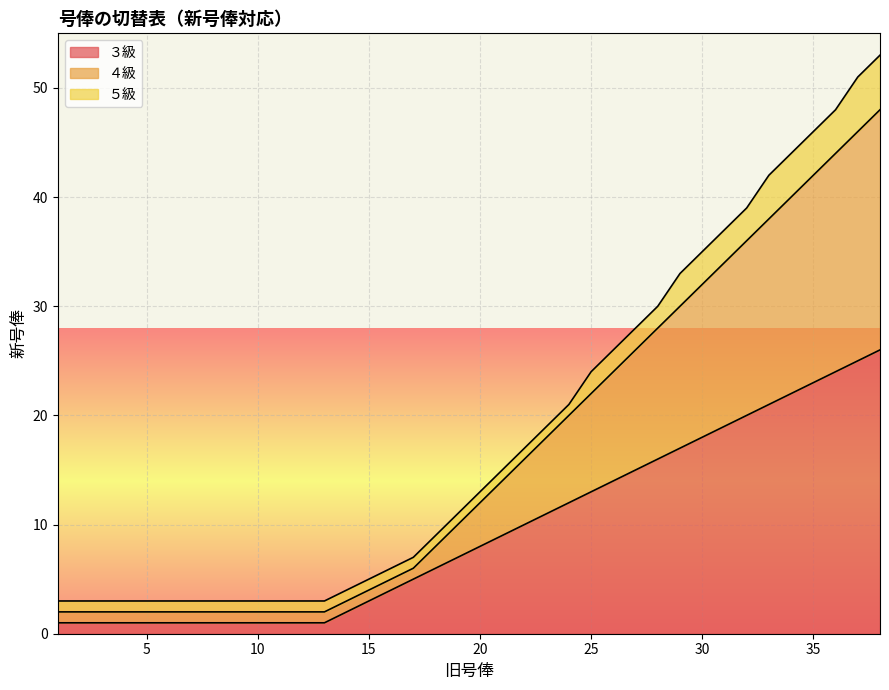

Does the chart display data point markers on the line(s)?

No